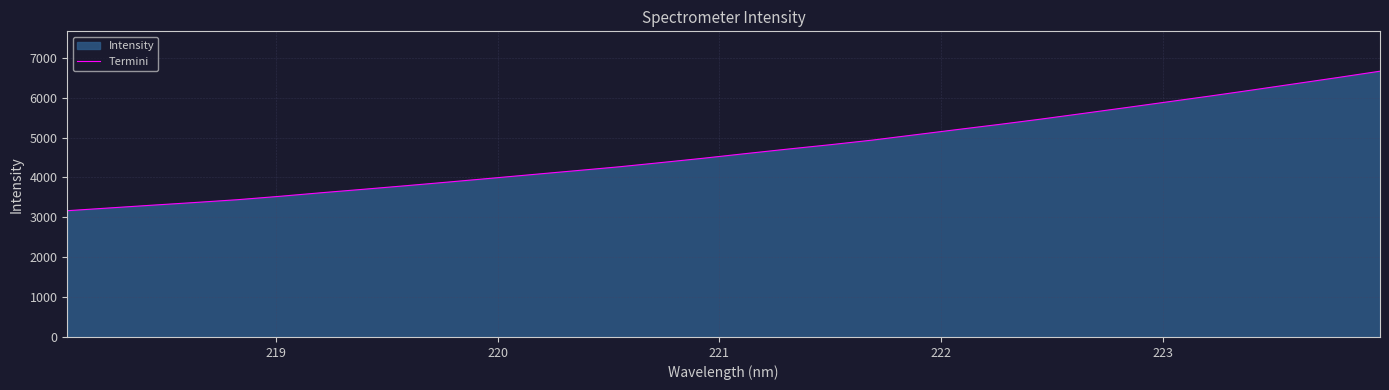

Does the chart display data point markers on the line(s)?

No